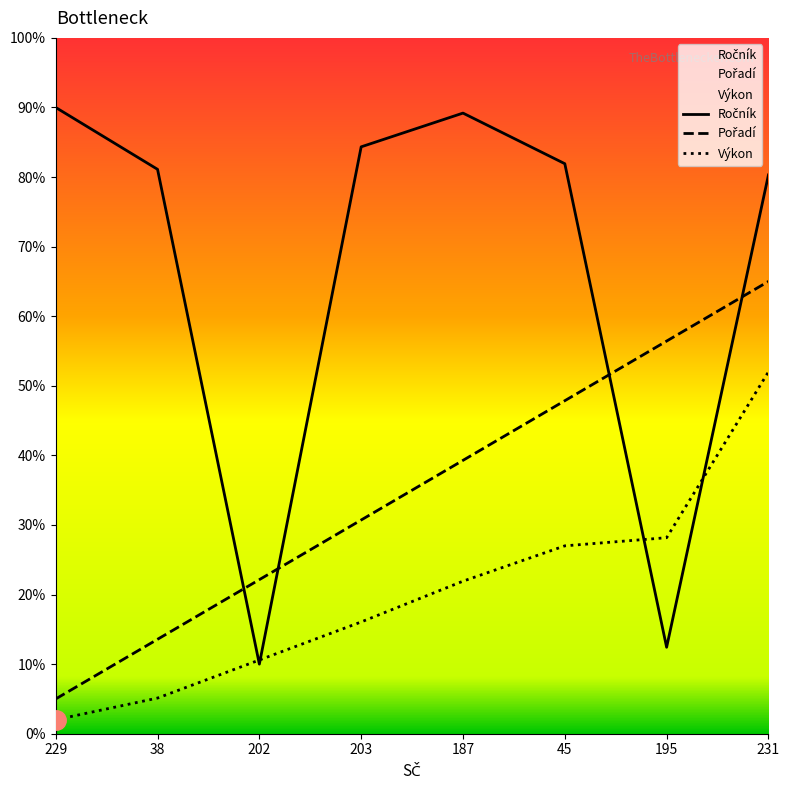

Is it true that Ročník equals 81.1 at 38?

True